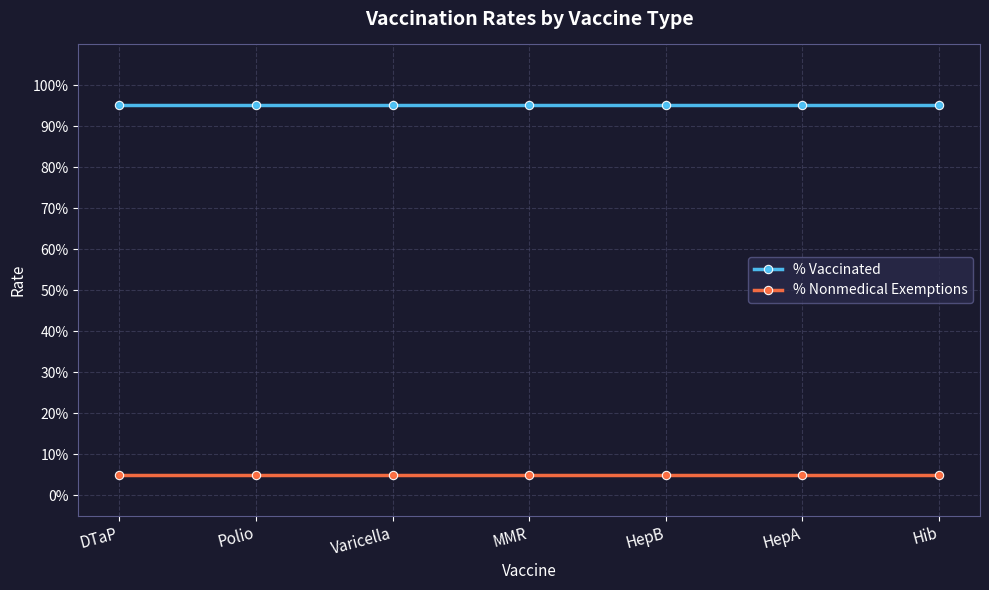

True or false: % Nonmedical Exemptions and % Vaccinated intersect in this chart.

False